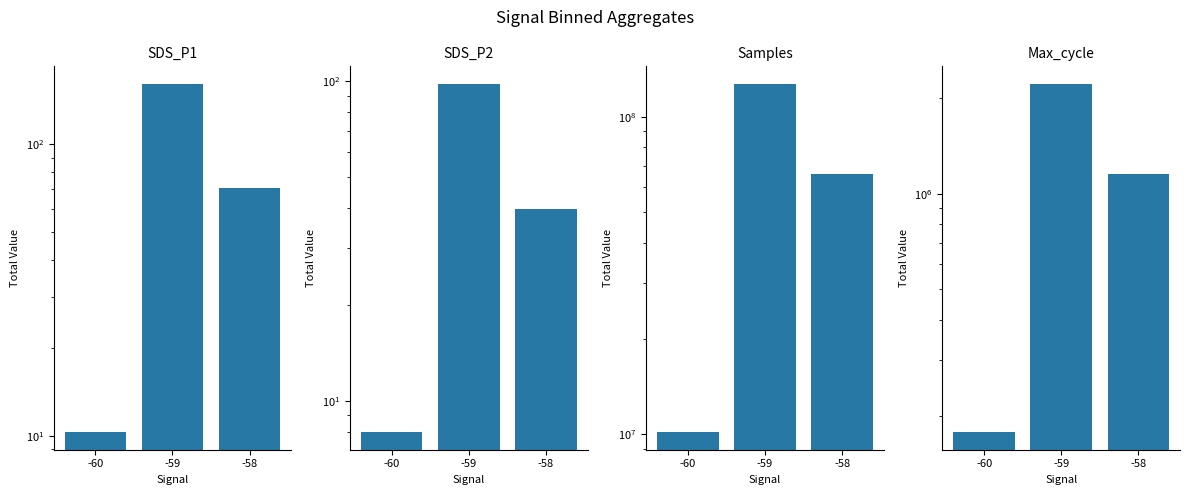

Reading left to right, transcribe all the data shown in this chart.

SDS_P1: 10.3	161.1	70.8
SDS_P2: 8.0	98.0	39.9
Samples: 10138878.0	126980701.0	65987079.0
Max_cycle: 177324.0	2218836.0	1152497.0